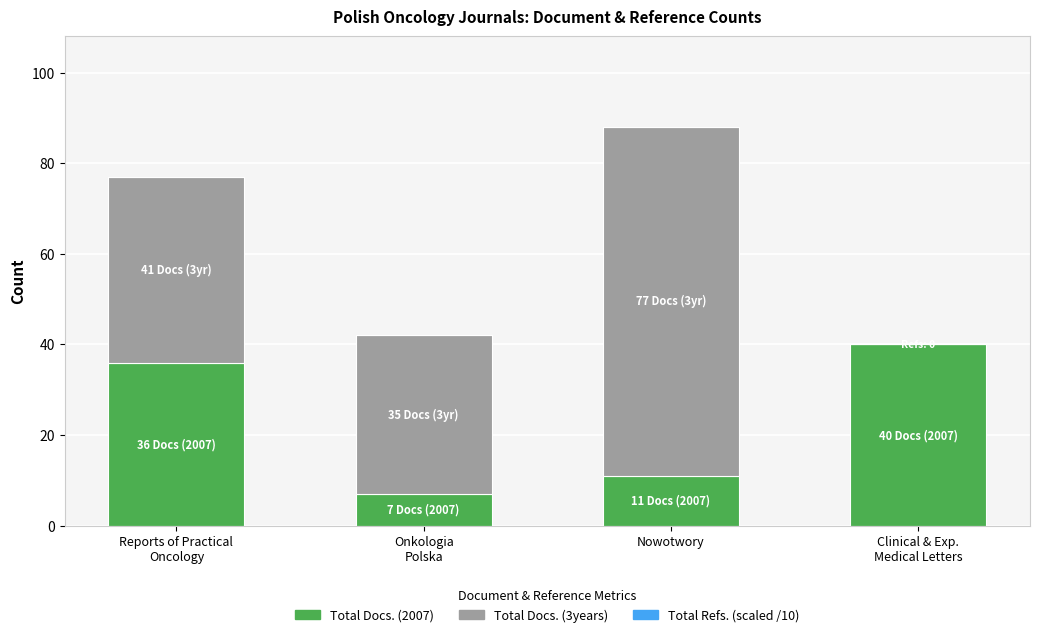

Count the number of categories in the chart.

4